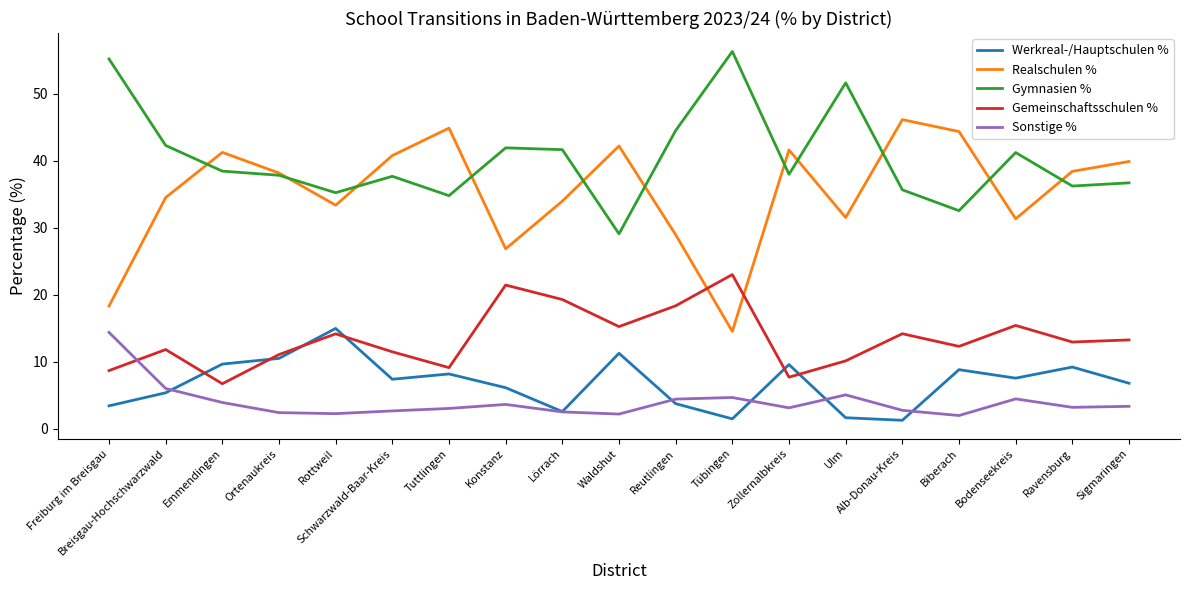

What is the difference between the Gymnasien % values at Bodenseekreis and Ravensburg?

5.0